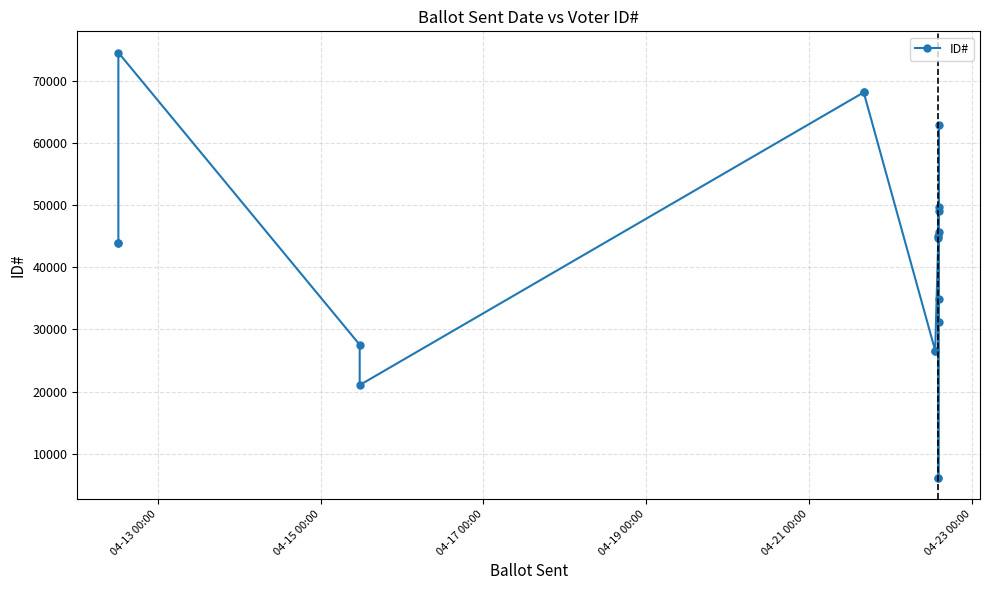

True or false: there are more than 2 points higher than both neighbors.

True